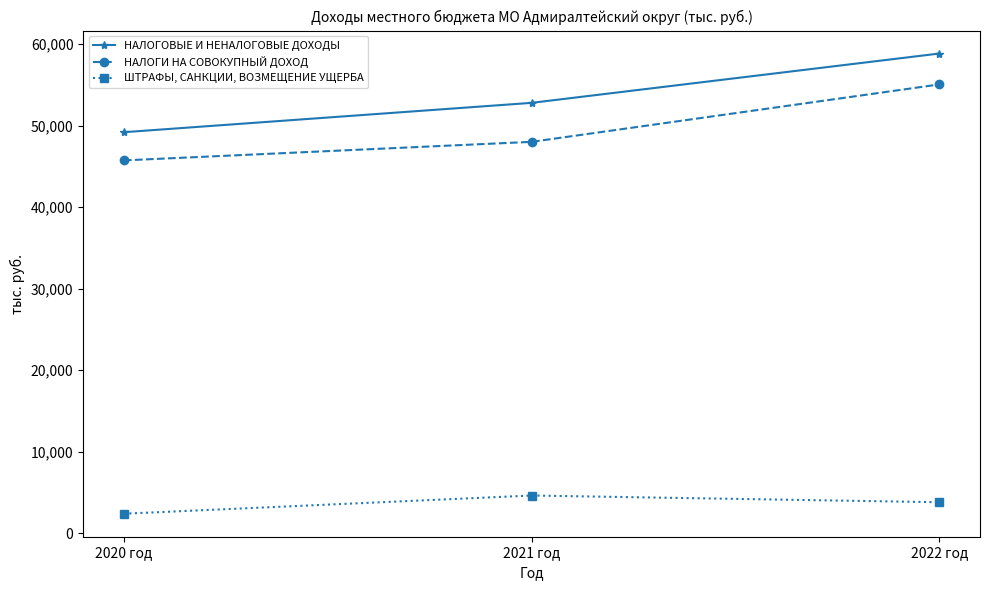

Is the value of ШТРАФЫ, САНКЦИИ, ВОЗМЕЩЕНИЕ УЩЕРБА at 2021 год greater than the value of НАЛОГИ НА СОВОКУПНЫЙ ДОХОД at 2020 год?

No